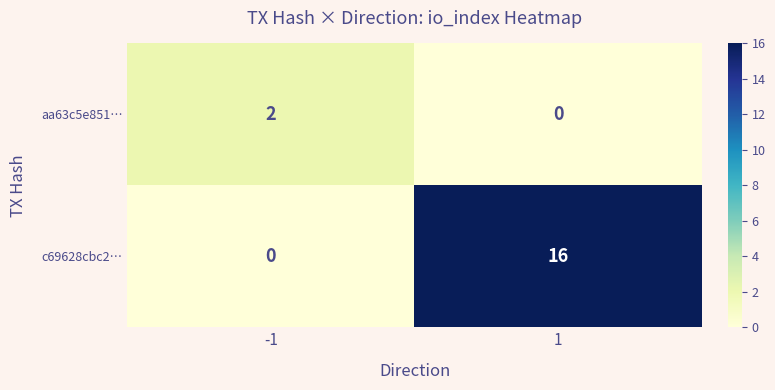

What is the difference between the c69628cbc2… values at -1 and 1?

16